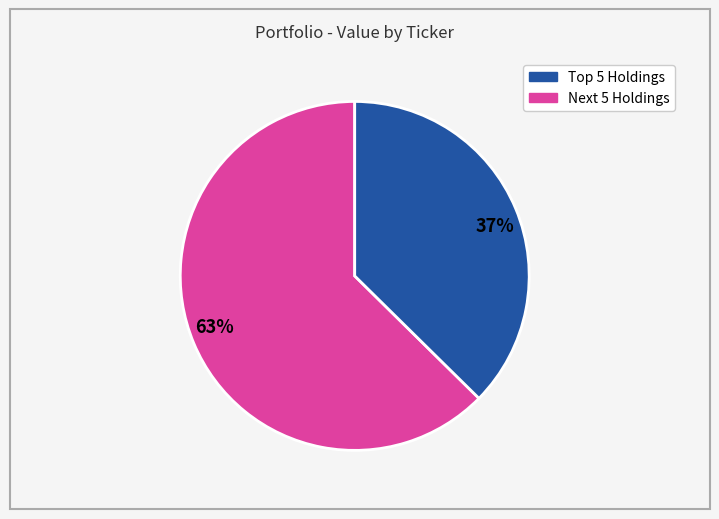

To the nearest percent, what is the combined percentage of 63% and 37%?

100%